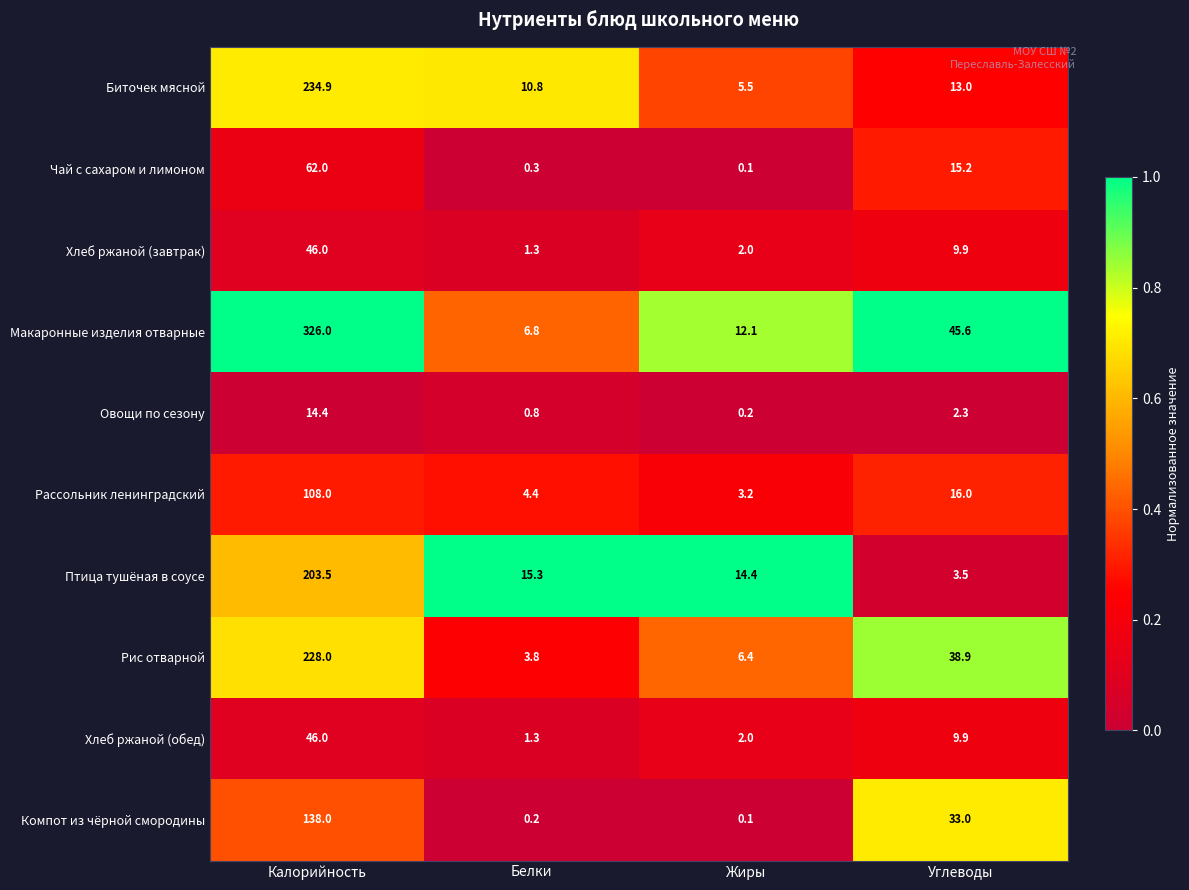

What is the sum of the Компот из чёрной смородины values at Углеводы and Белки?

33.2